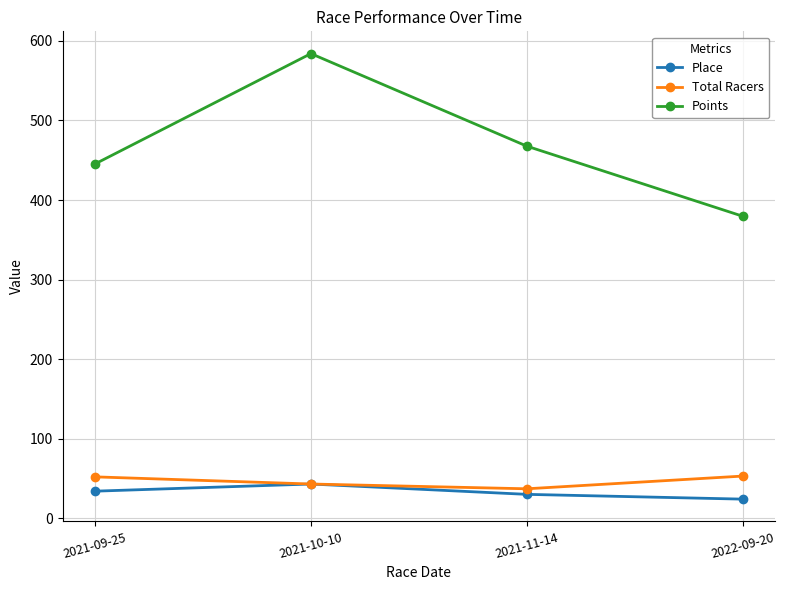

Rank the series by their maximum value, from lowest to highest.

Place, Total Racers, Points